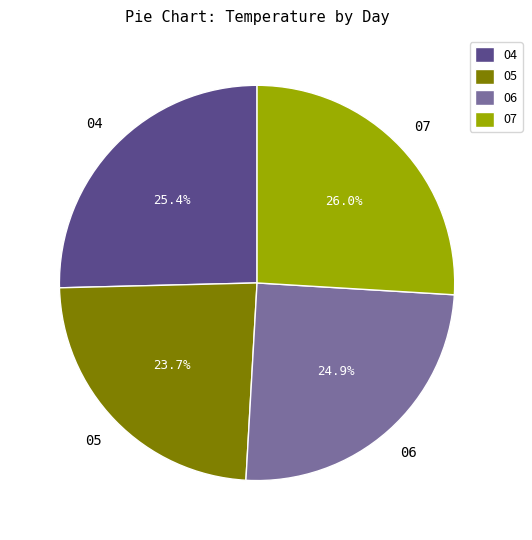

To the nearest percent, what portion does 07 represent?

26%